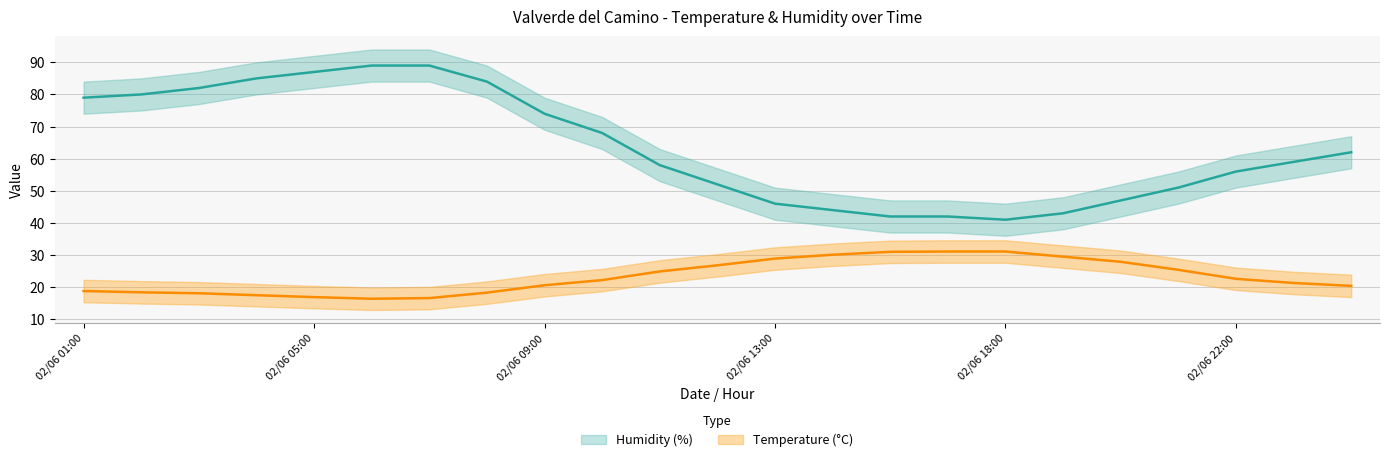

True or false: Humidity (%) and Temperature (C) intersect in this chart.

False